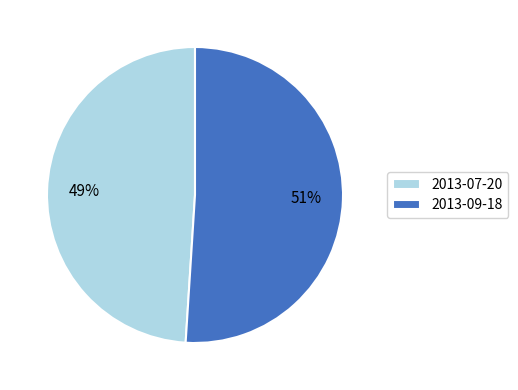

Count the number of slices in the pie.

2